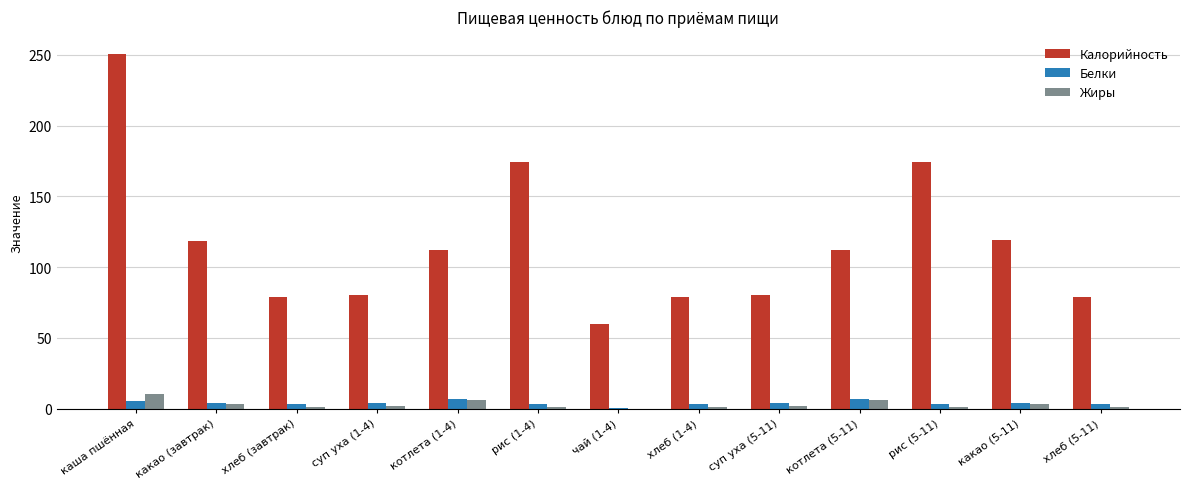

Which series changed the most between рис (1-4) and котлета (5-11)?

Калорийность